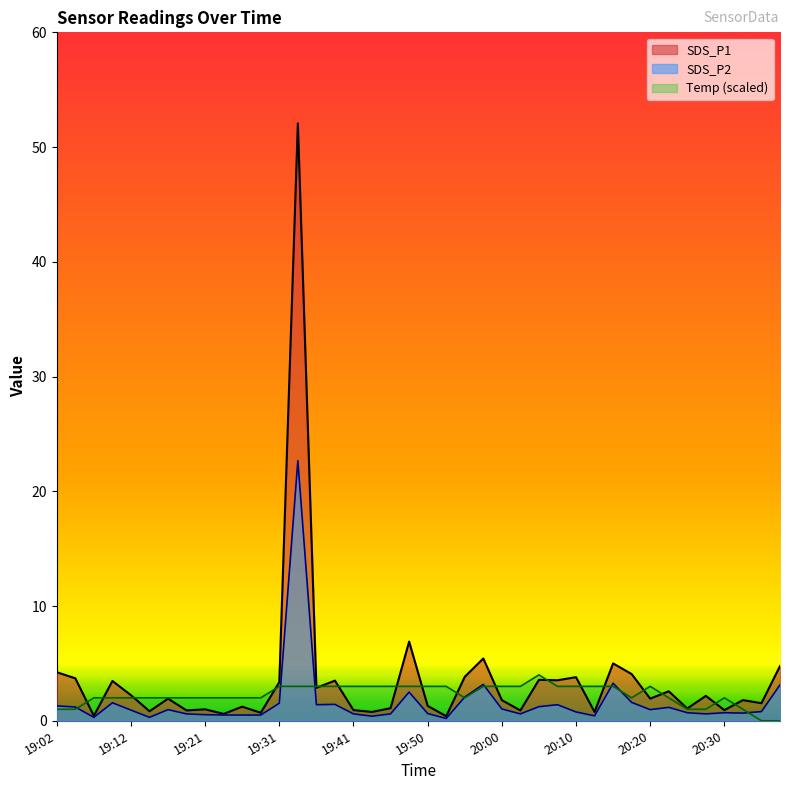

Reading left to right, transcribe all the data shown in this chart.

SDS_P1: 4.2	3.7	0.4	3.5	2.2	0.8	1.9	0.9	1.0	0.6	1.2	0.7	3.4	52.1	2.9	3.5	0.9	0.8	1.1	6.9	1.3	0.4	3.8	5.4	1.8	0.9	3.6	3.5	3.8	0.8	5.0	4.1	1.9	2.6	1.1	2.2	0.9	1.8	1.5	4.8
SDS_P2: 1.3	1.2	0.3	1.6	0.9	0.3	1.0	0.6	0.5	0.5	0.5	0.5	1.5	22.7	1.4	1.4	0.6	0.4	0.6	2.5	0.6	0.2	2.1	3.2	1.0	0.6	1.2	1.4	0.8	0.4	3.3	1.6	1.0	1.2	0.7	0.6	0.7	0.7	0.8	3.1
Temp: 1.0	1.0	2.0	2.0	2.0	2.0	2.0	2.0	2.0	2.0	2.0	2.0	3.0	3.0	3.0	3.0	3.0	3.0	3.0	3.0	3.0	3.0	2.0	3.0	3.0	3.0	4.0	3.0	3.0	3.0	3.0	2.0	3.0	2.0	1.0	1.0	2.0	1.0	0.0	0.0